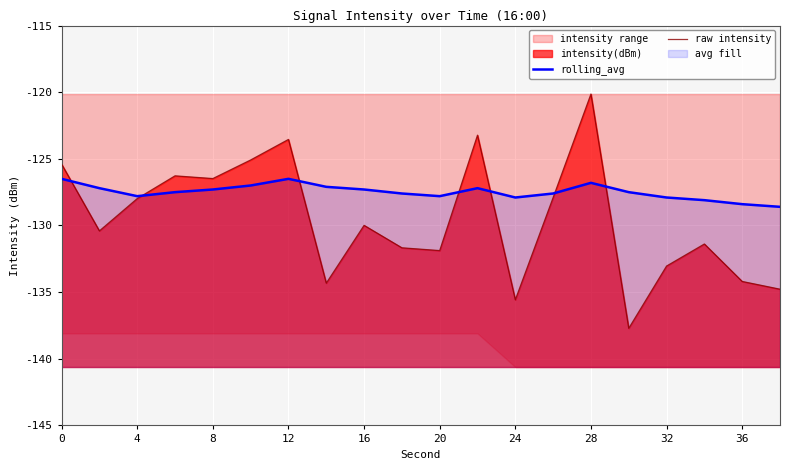

At how many categories does at least one series exceed -124?

3